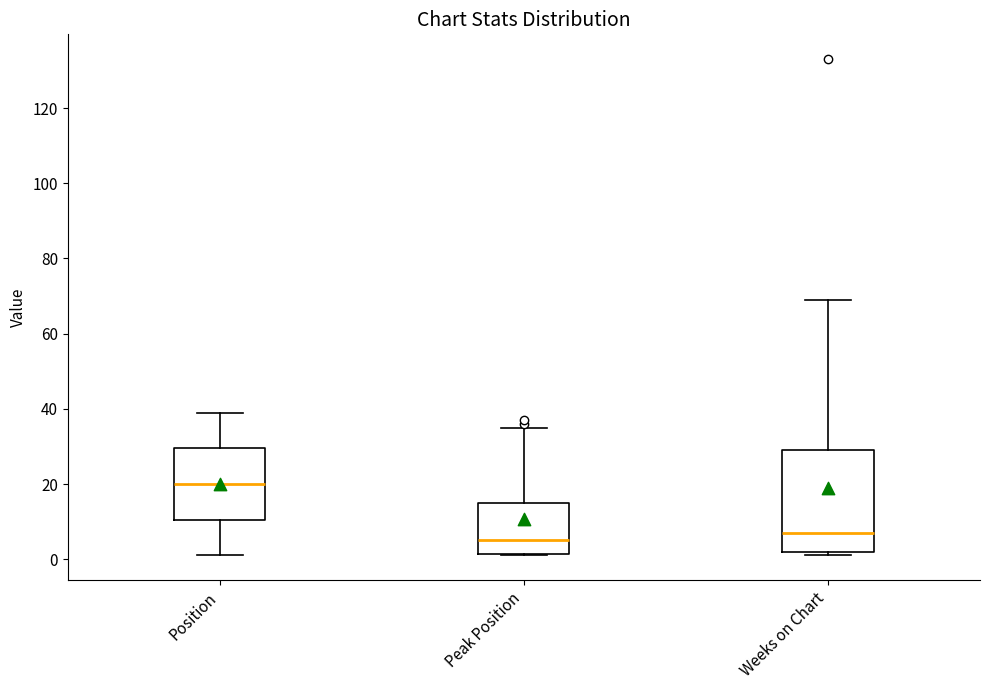

Which box is the tallest, from its lower edge to its upper edge?

Weeks on Chart